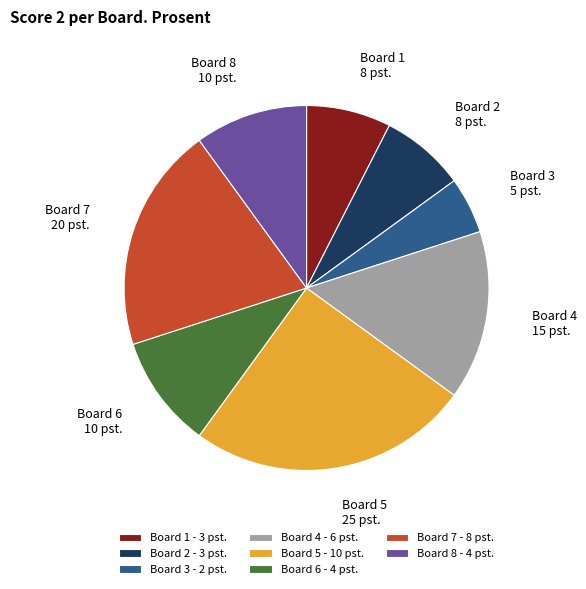

Does any single category account for the majority?

No